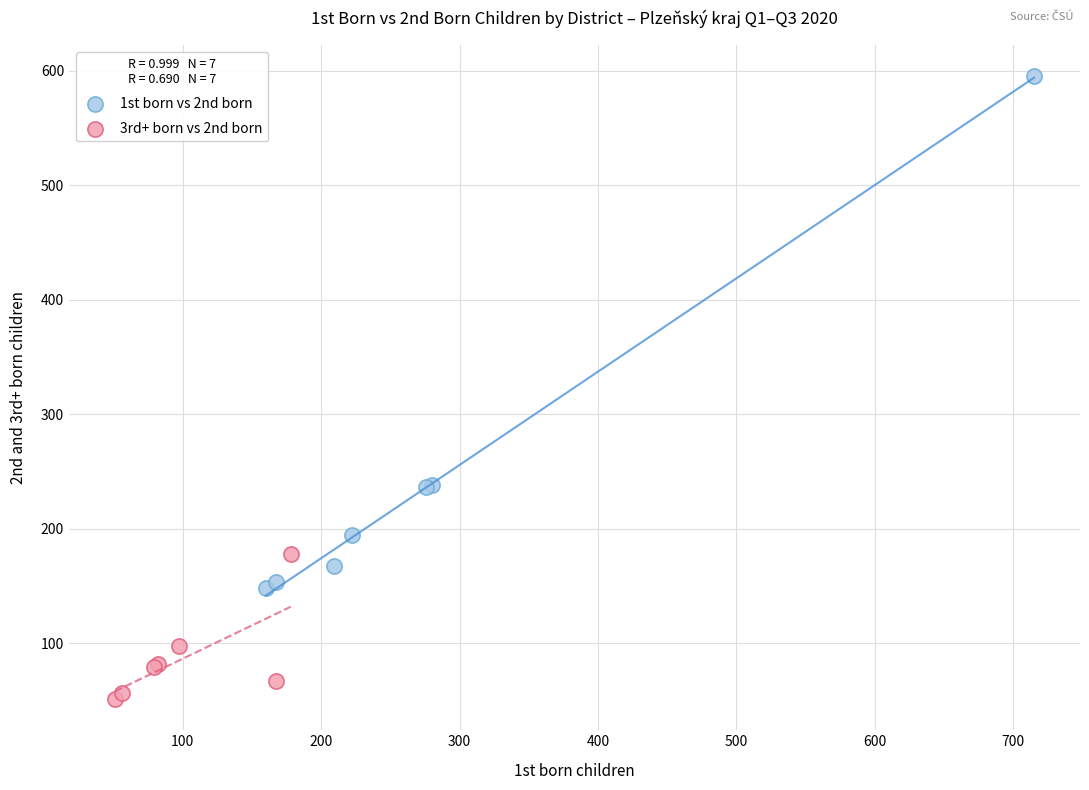

Which series reaches the maximum Y coordinate?

1st born vs 2nd born